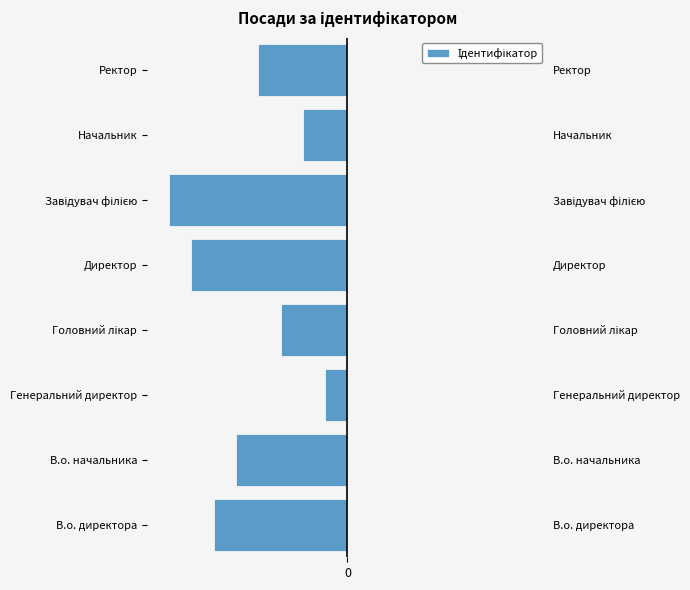

Is it true that the value at Ректор is -4?

True